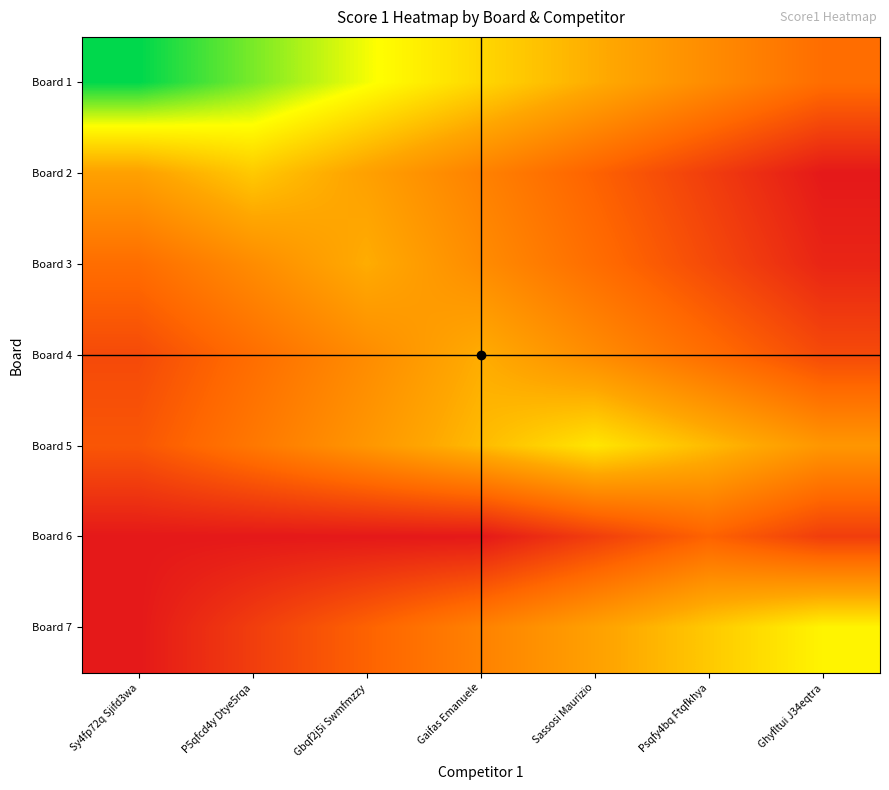

At which category does the chart reach its peak across all series?

Sy4fp72q Sjifd3wa